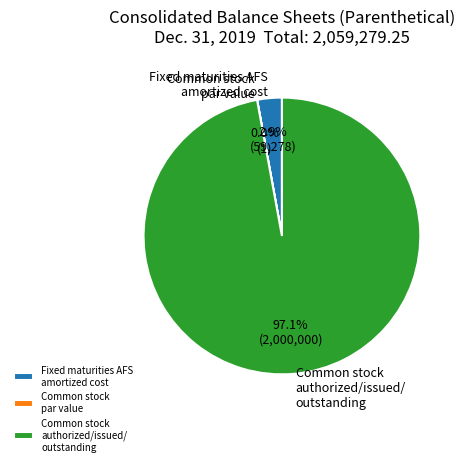

Does Common stock authorized/issued/ outstanding account for over 50% of the chart?

Yes